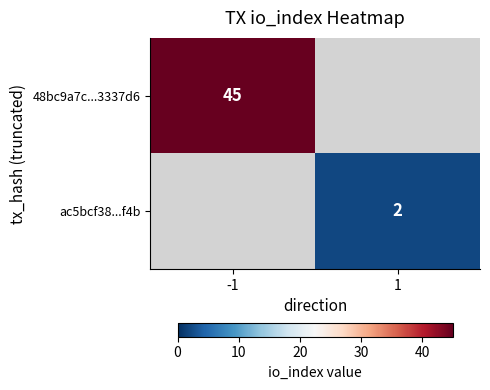

The ac5bcf38...f4b series shows 1 at 1. True or false?

False